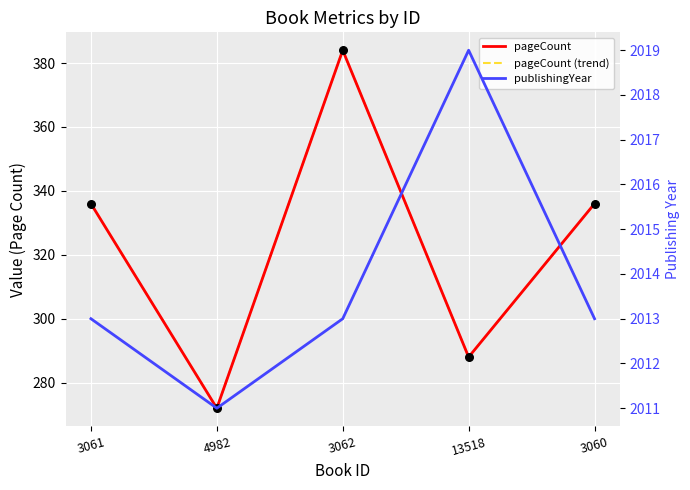

At how many categories does at least one series exceed 509?

5